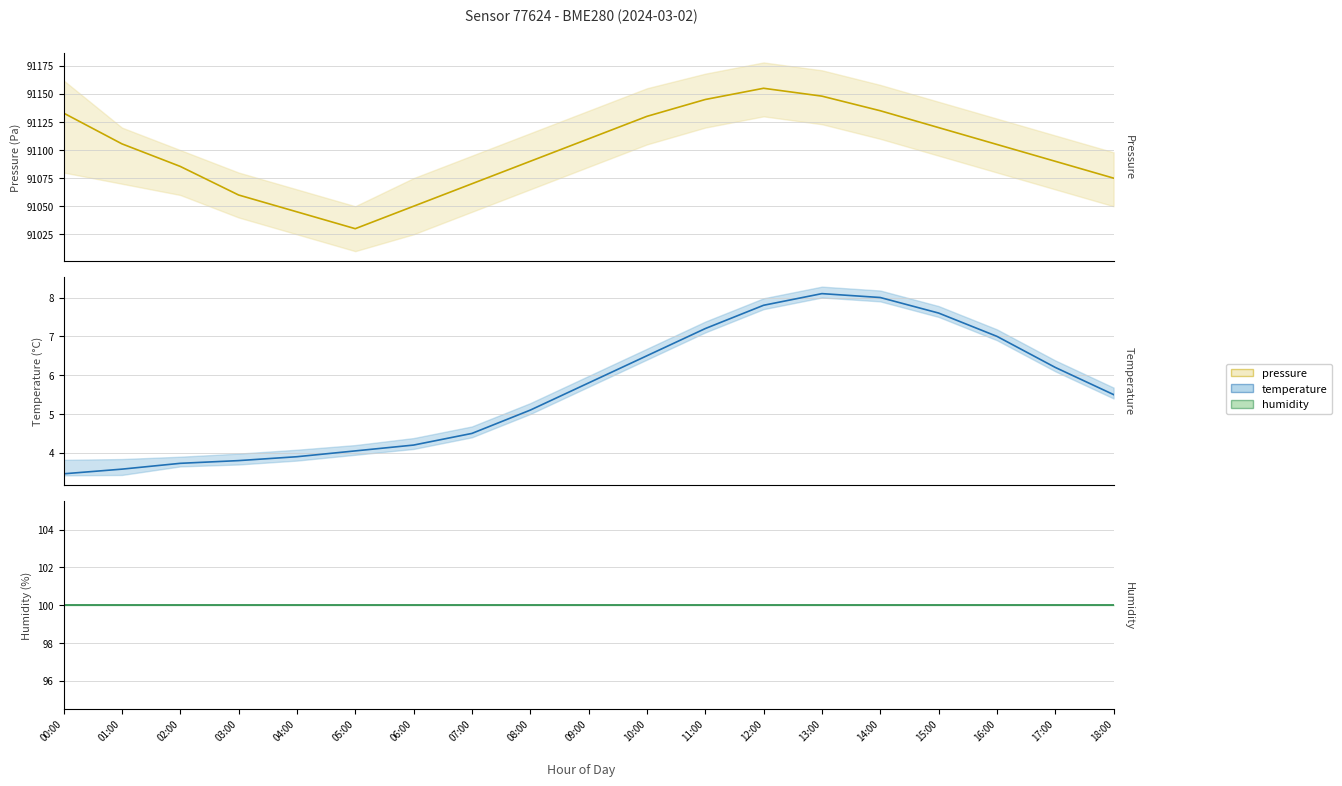

Which has a higher value, 17:00 or 11:00?

11:00